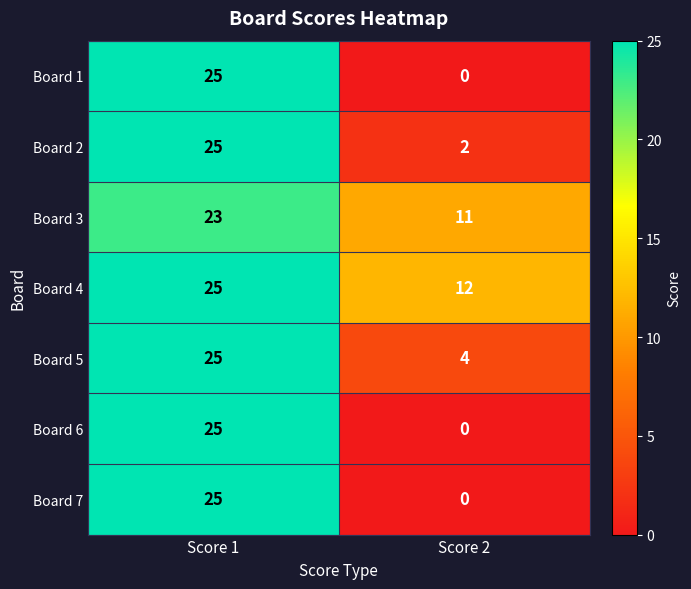

Reading left to right, list all the values displayed in this chart.

Board 1: Score 1=25	Score 2=0
Board 2: Score 1=25	Score 2=2
Board 3: Score 1=23	Score 2=11
Board 4: Score 1=25	Score 2=12
Board 5: Score 1=25	Score 2=4
Board 6: Score 1=25	Score 2=0
Board 7: Score 1=25	Score 2=0